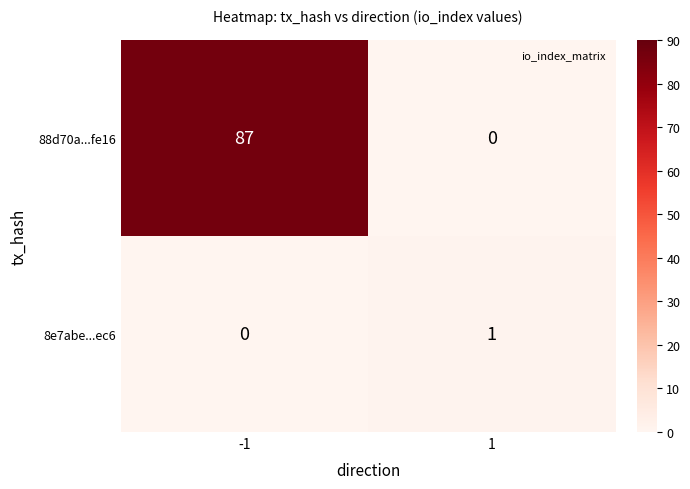

What is the sum of all 88d70a...fe16 values?

87